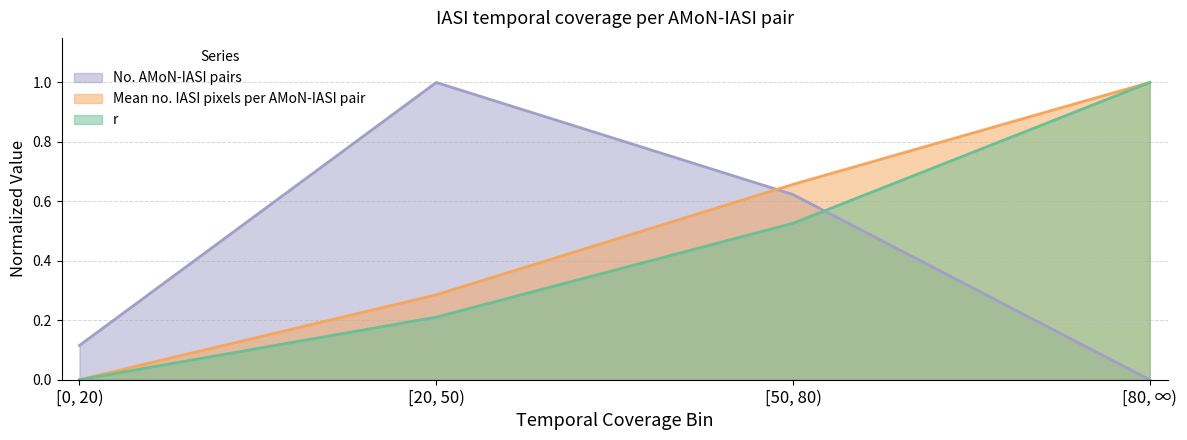

What is the highest value of the r series?

1.0